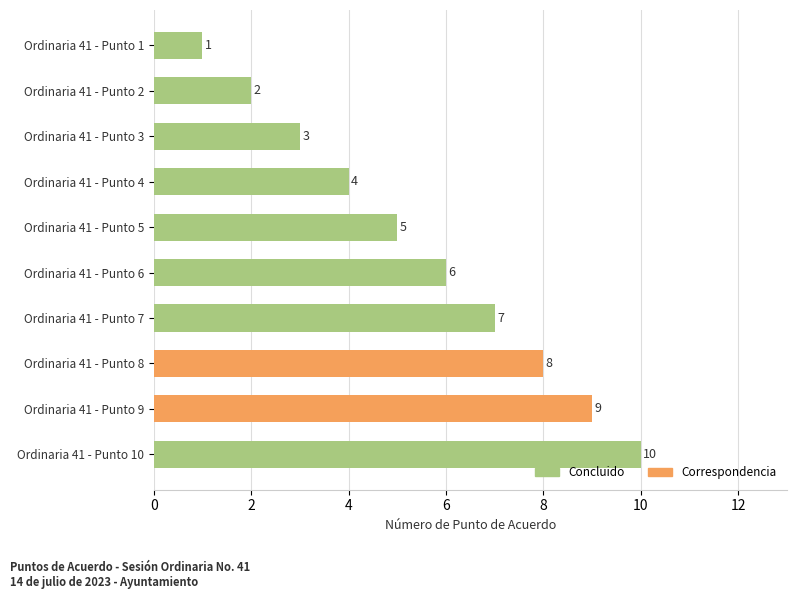

What is the value of the 4th bar from the top?

4